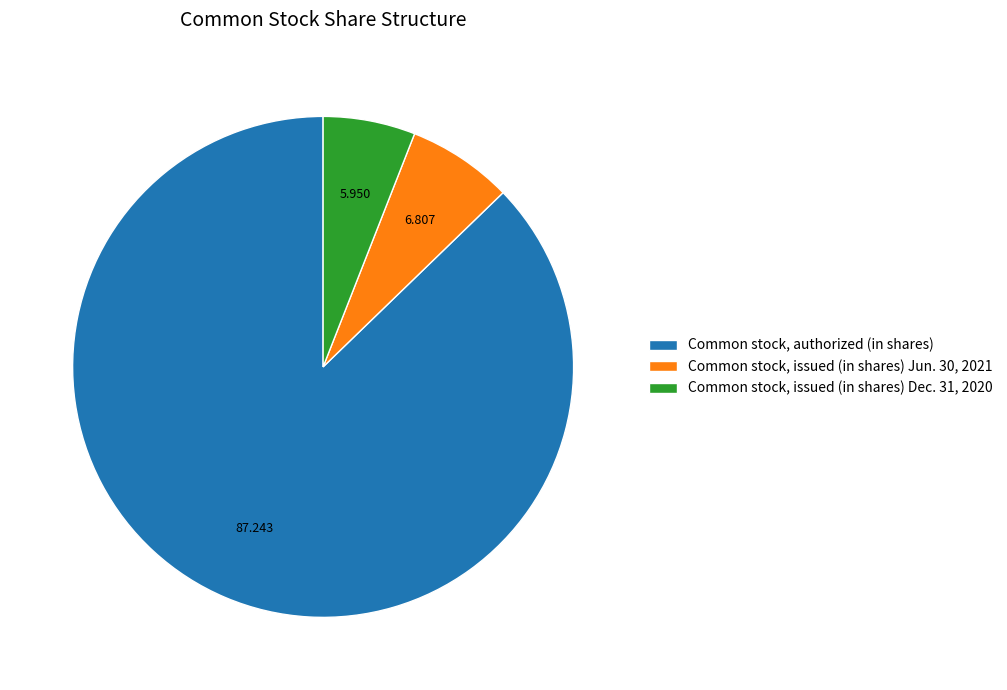

Between Common stock, issued (in shares) Dec. 31, 2020 and Common stock, authorized (in shares), which is larger?

Common stock, authorized (in shares)